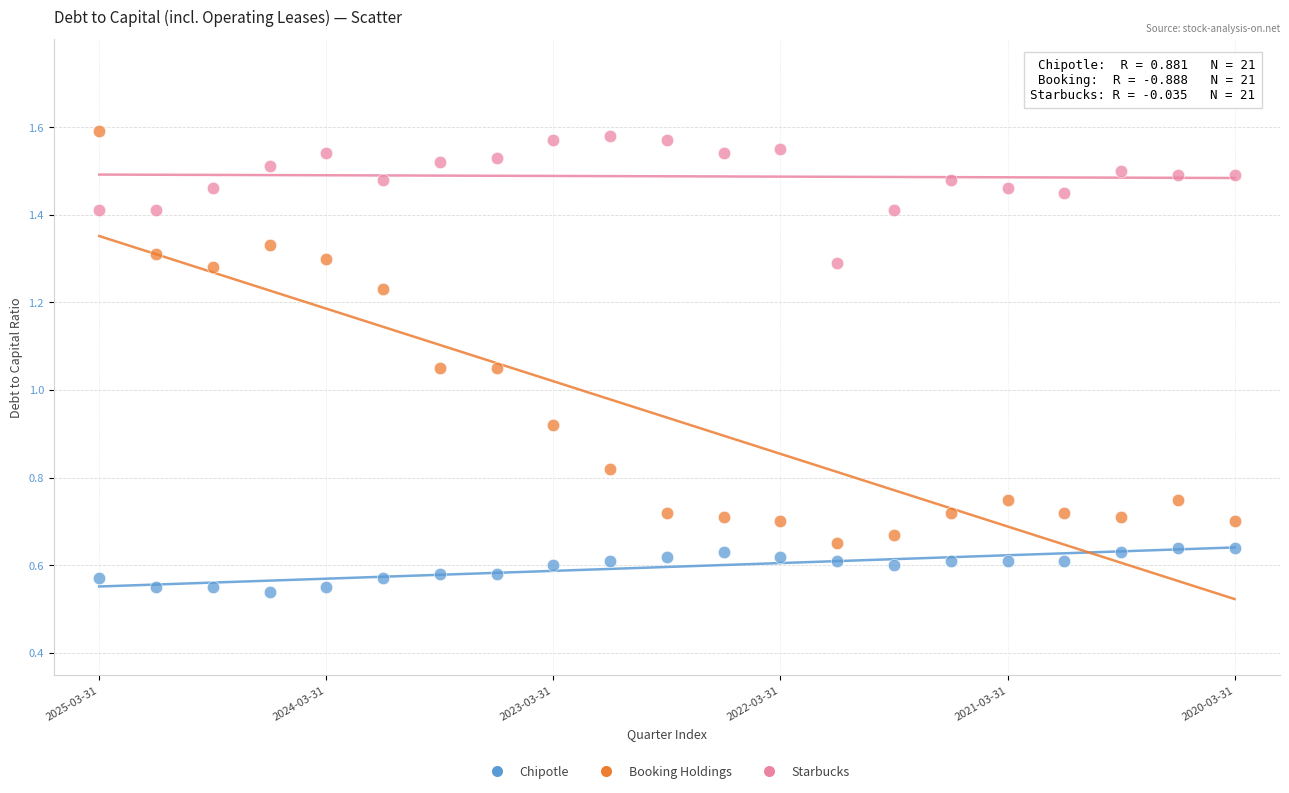

Which series has the widest spread of Y values?

Booking Holdings